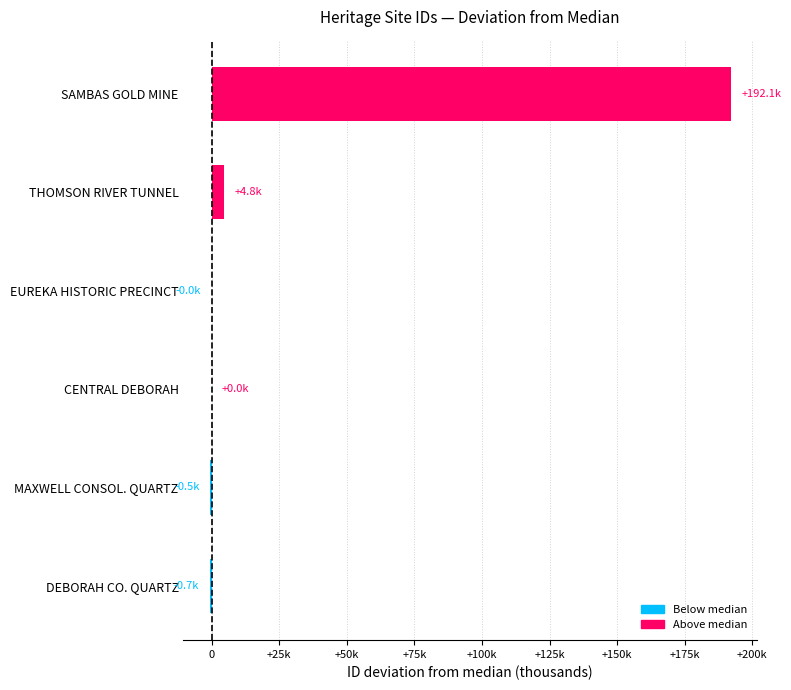

What is the difference between the maximum and minimum values?

192790.0